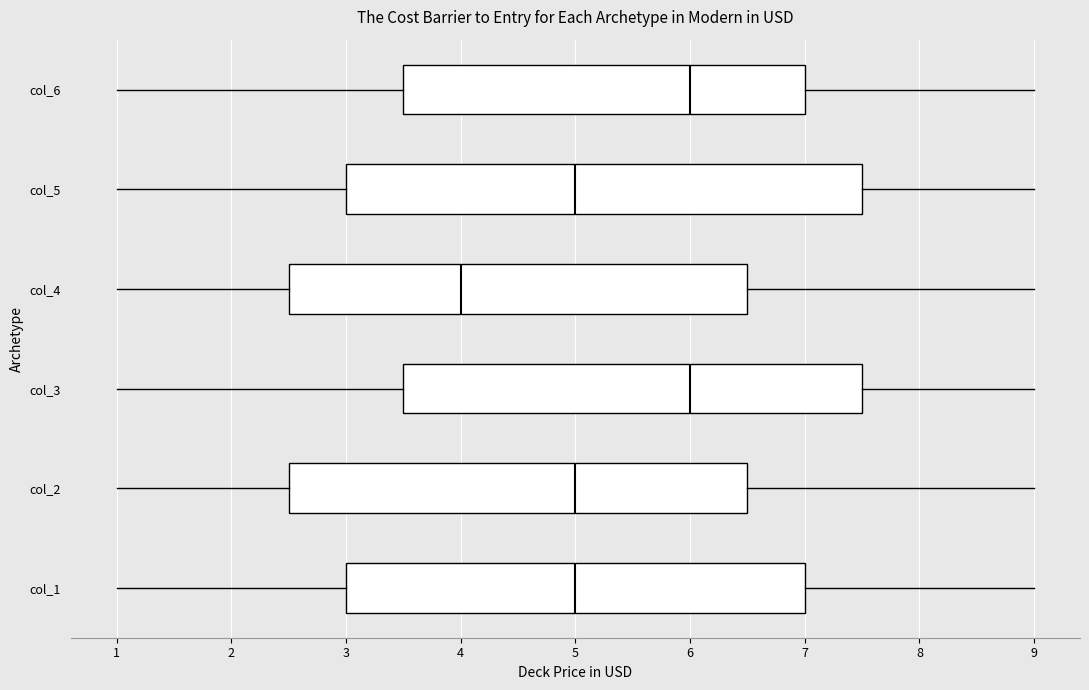

Reading bottom to top, read every box against the x-axis: the position of its median line, the range the box covers, and the ends of its whiskers. The values are not printed on the chart, so give them approximately, as read against the axis.

col_1: median 5.0, box 3.0 to 7.0, whiskers 1.0 to 9.0
col_2: median 5.0, box 2.5 to 6.5, whiskers 1.0 to 9.0
col_3: median 6.0, box 3.5 to 7.5, whiskers 1.0 to 9.0
col_4: median 4.0, box 2.5 to 6.5, whiskers 1.0 to 9.0
col_5: median 5.0, box 3.0 to 7.5, whiskers 1.0 to 9.0
col_6: median 6.0, box 3.5 to 7.0, whiskers 1.0 to 9.0